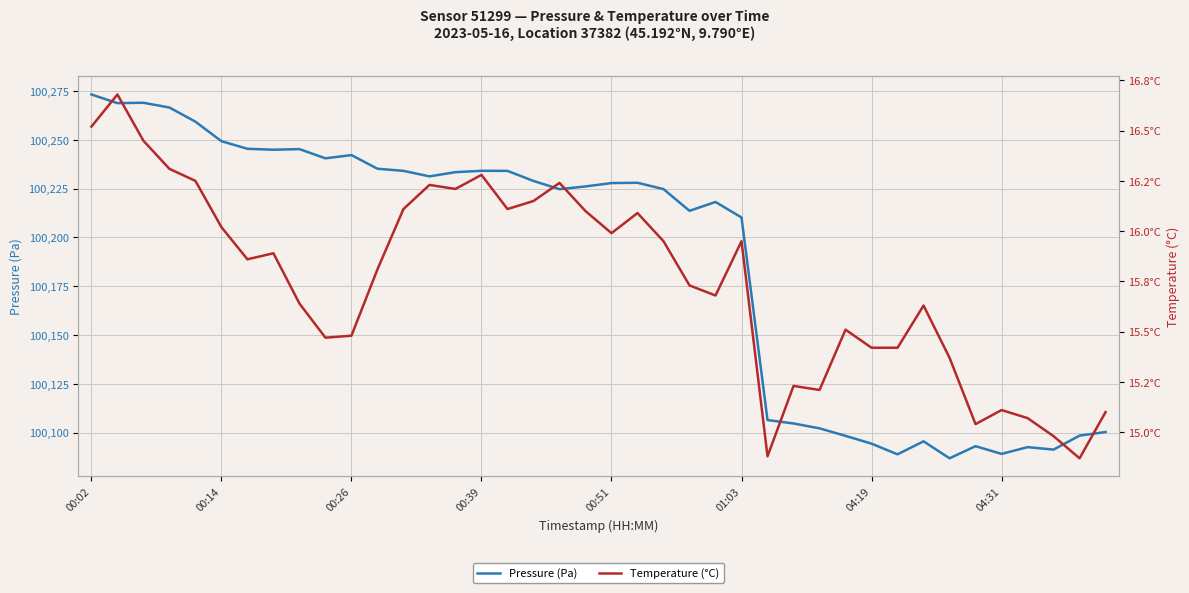

Read the Pressure (Pa) value at 18.

100224.8